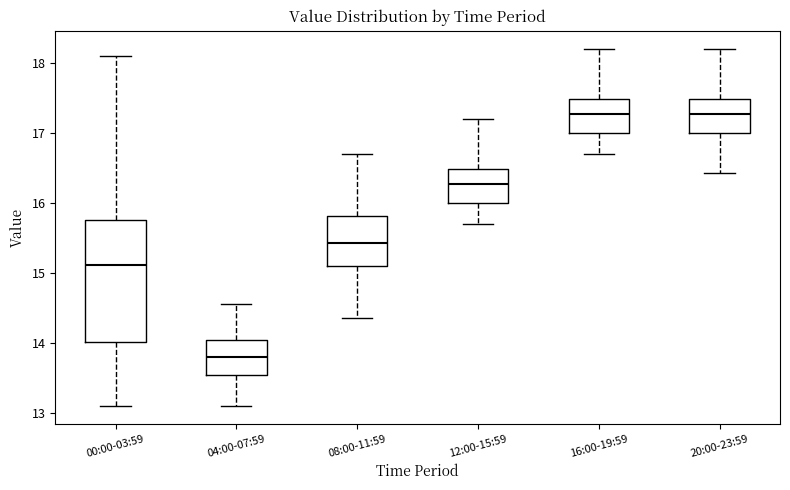

Where does the lower whisker of the box for 04:00-07:59 end on the y-axis? The values are not printed on the chart, so give them approximately, as read against the axis.

13.1